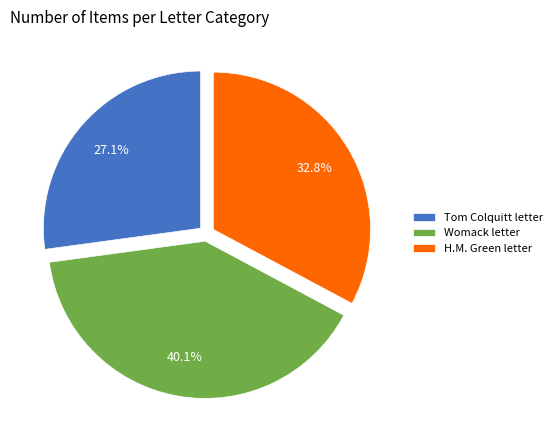

What is the ratio of the value at H.M. Green letter to the value at Womack letter?

0.8